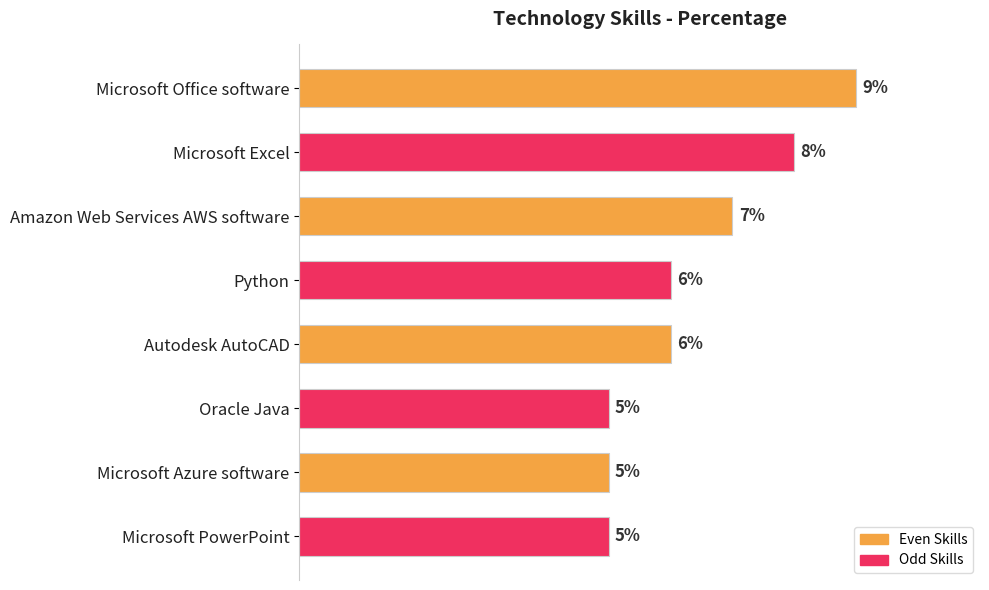

What is the label of the 2nd bar from the bottom?

Microsoft Azure software